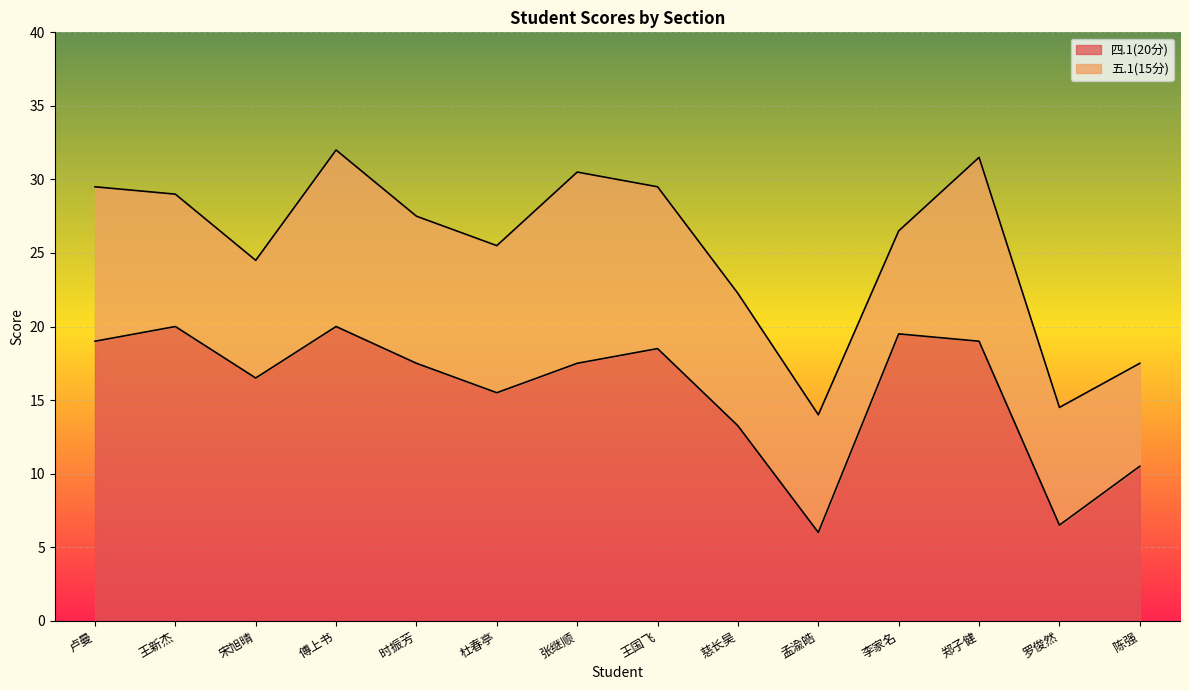

What is the highest value of the 四.1(20分) series?

20.0